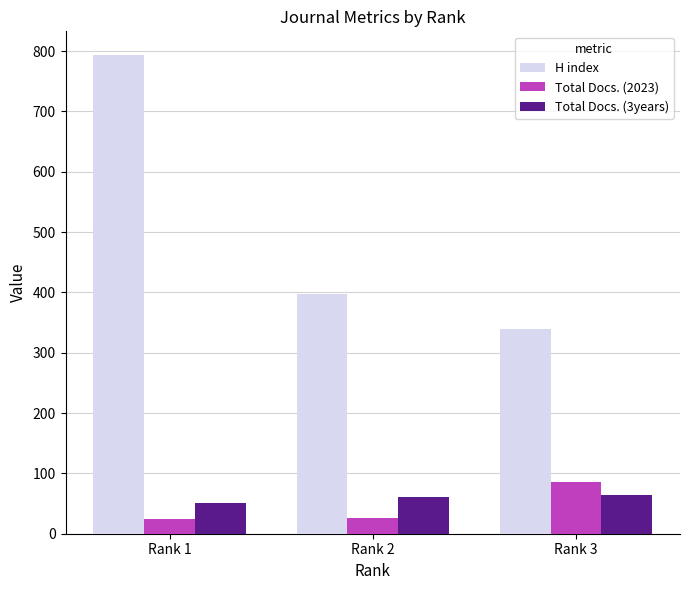

Rank the categories by H index value from highest to lowest.

Rank 1, Rank 2, Rank 3